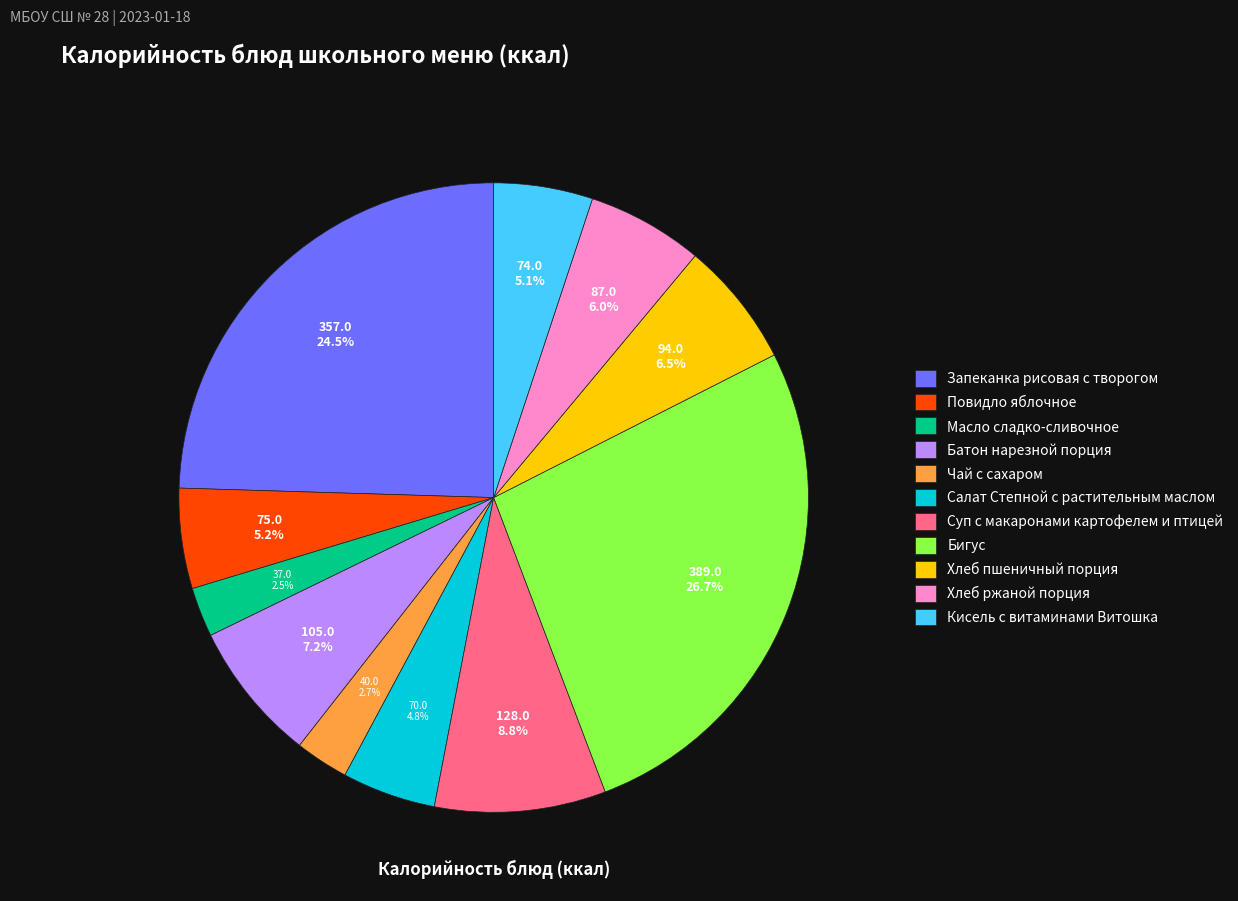

What is the largest slice in the pie chart?

Бигус